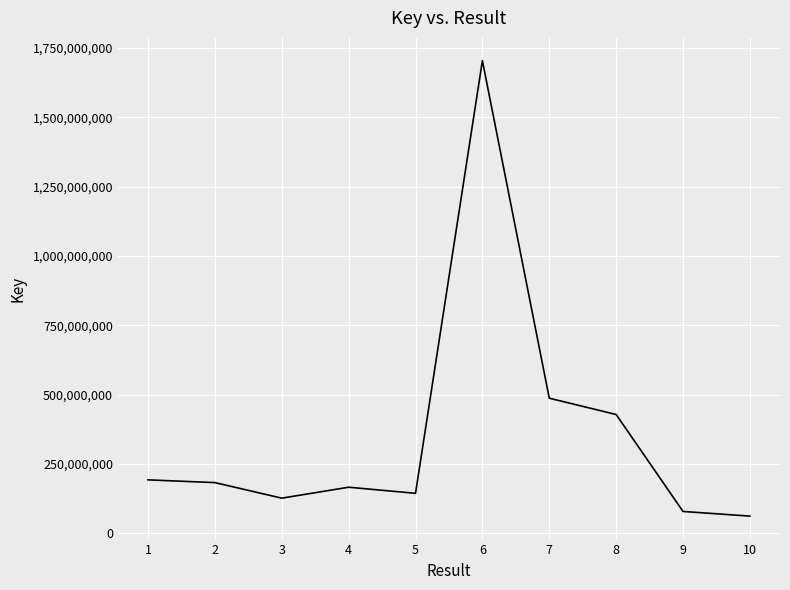

What is the average value?

357100755